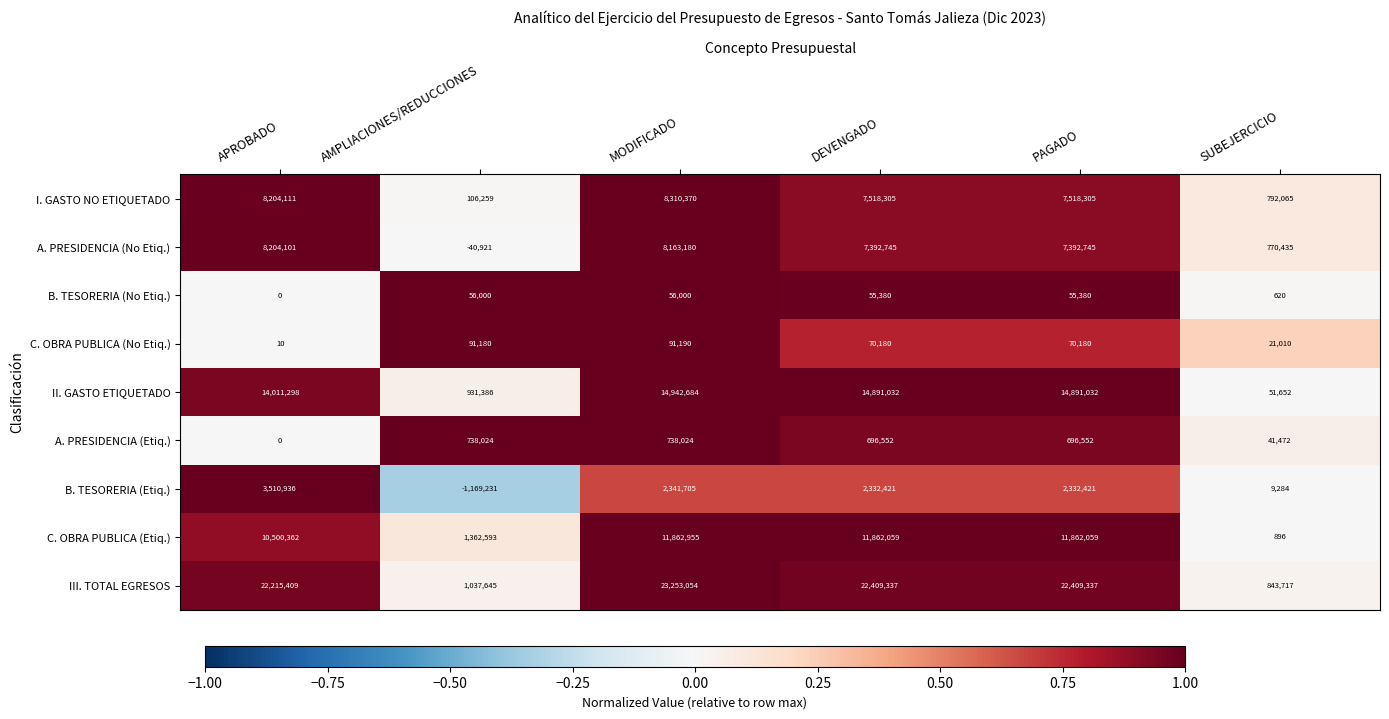

What is the sum of all II. GASTO ETIQUETADO values?

59719084